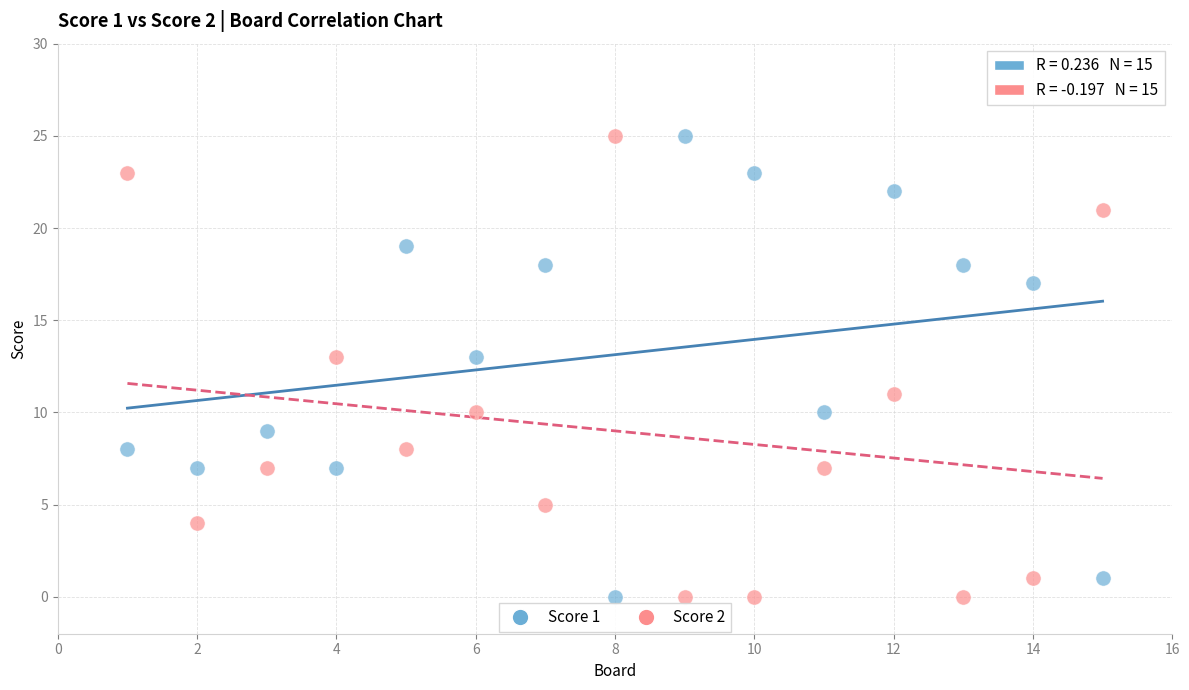

What is the X range (max minus min) for the scatter plot?

14